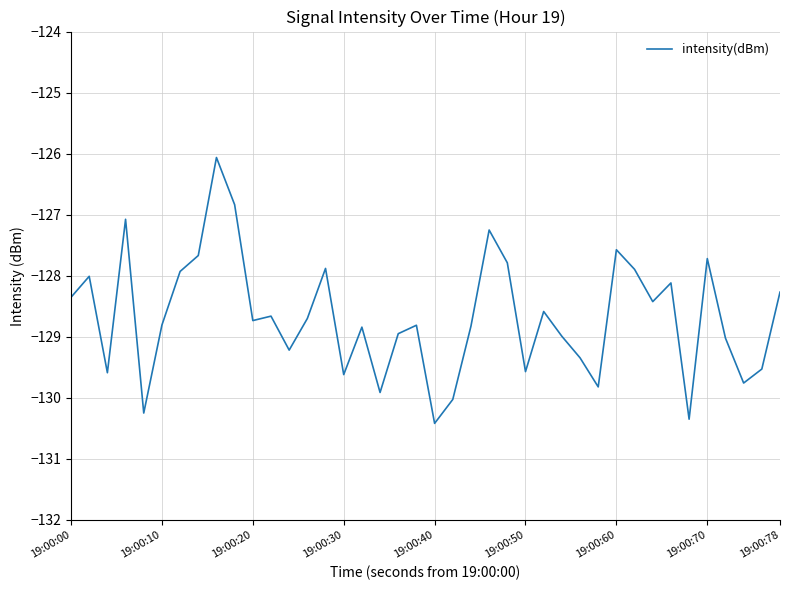

What is the minimum value shown in the chart?

-130.4